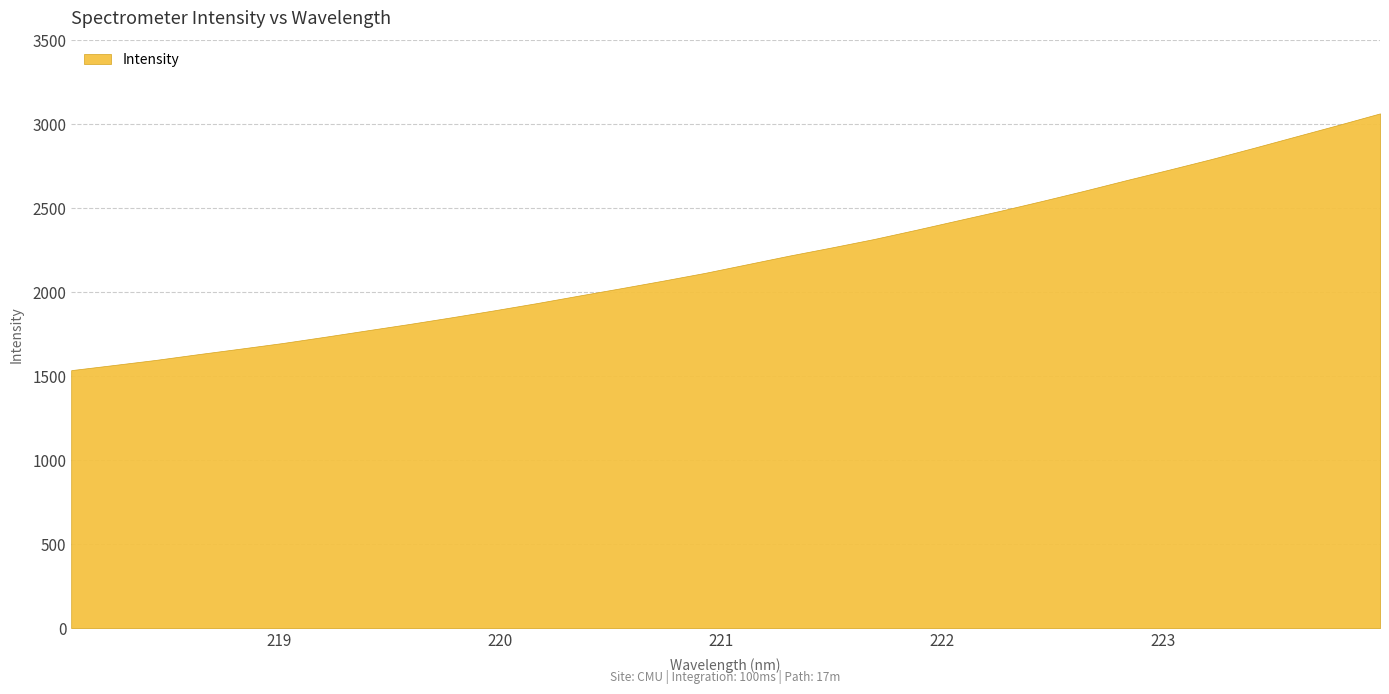

Which has a higher value, 223.0264 or 218.6332?

223.0264